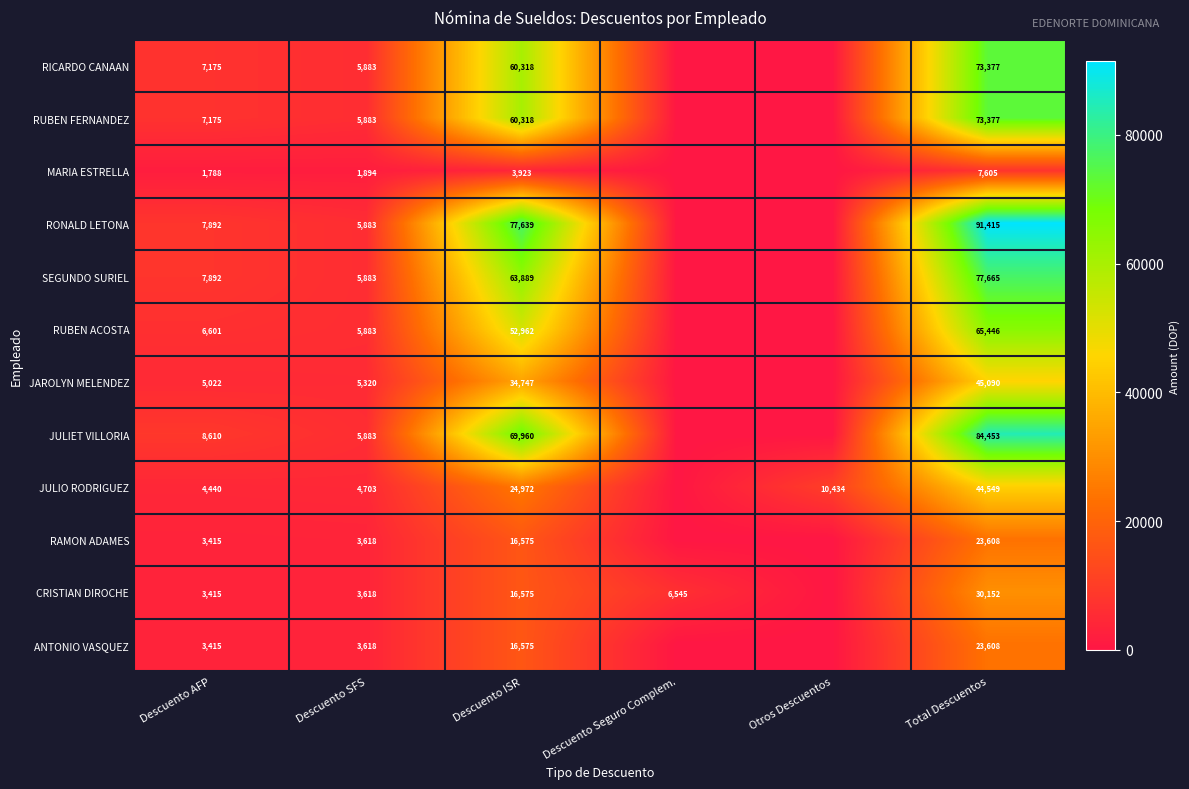

What is the difference between the RUBEN FERNANDEZ values at Total Descuentos and Descuento ISR?

13059